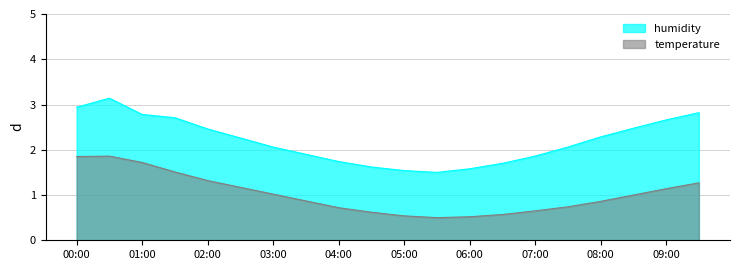

The value of temperature at 08:00 is 0.9. True or false?

True